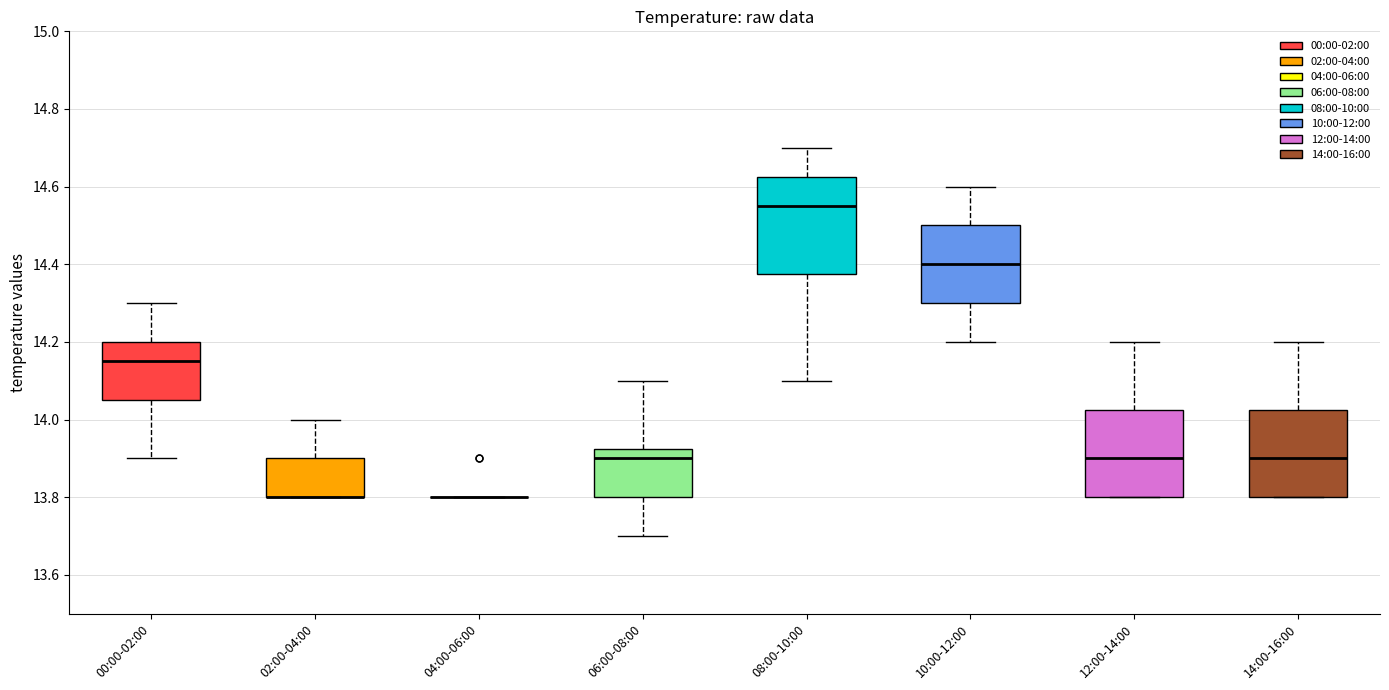

Reading left to right, read every box against the y-axis: the position of its median line, the range the box covers, and the ends of its whiskers. The values are not printed on the chart, so give them approximately, as read against the axis.

00:00-02:00: median 14.16, box 14.06 to 14.20, whiskers 13.90 to 14.30
02:00-04:00: median 13.80 (drawn on the box's lower edge), box 13.80 to 13.90, whiskers 13.80 to 14.00
04:00-06:00: box collapsed to a line at 13.80, whiskers 13.80 to 13.80
06:00-08:00: median 13.90, box 13.80 to 13.92, whiskers 13.70 to 14.10
08:00-10:00: median 14.56, box 14.38 to 14.62, whiskers 14.10 to 14.70
10:00-12:00: median 14.40, box 14.30 to 14.50, whiskers 14.20 to 14.60
12:00-14:00: median 13.90, box 13.80 to 14.02, whiskers 13.80 to 14.20
14:00-16:00: median 13.90, box 13.80 to 14.02, whiskers 13.80 to 14.20